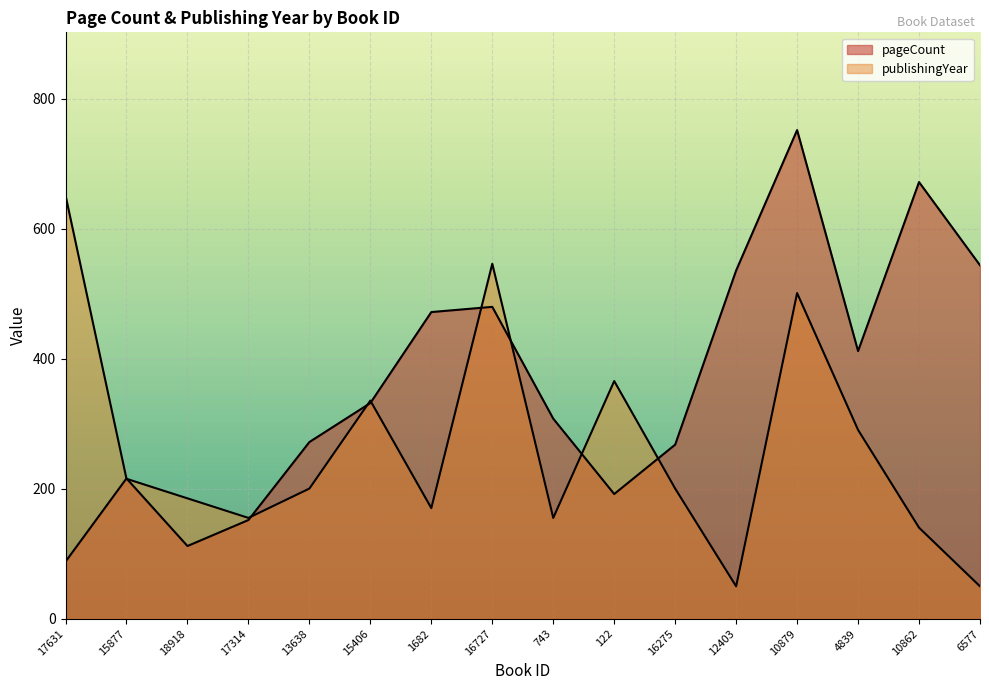

Which has a higher value, 12403 or 16727?

12403